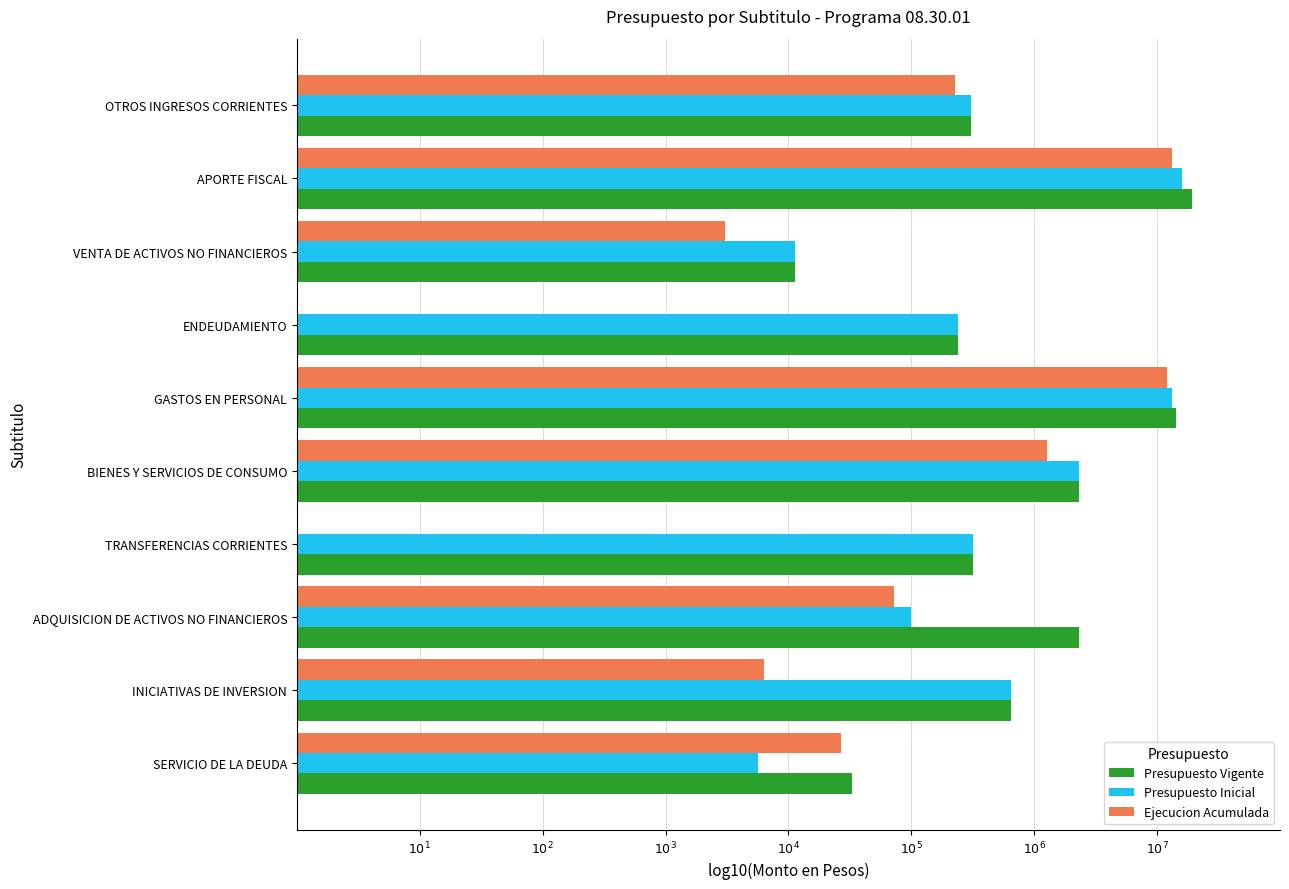

Reading right to left, extract all data points from this chart.

Presupuesto Vigente: 4.5	5.8	6.4	5.5	6.4	7.2	5.4	4.1	7.3	5.5
Presupuesto Inicial: 3.7	5.8	5.0	5.5	6.4	7.1	5.4	4.1	7.2	5.5
Ejecucion Acumulada: 4.4	3.8	4.9	0.0	6.1	7.1	0.0	3.5	7.1	5.4